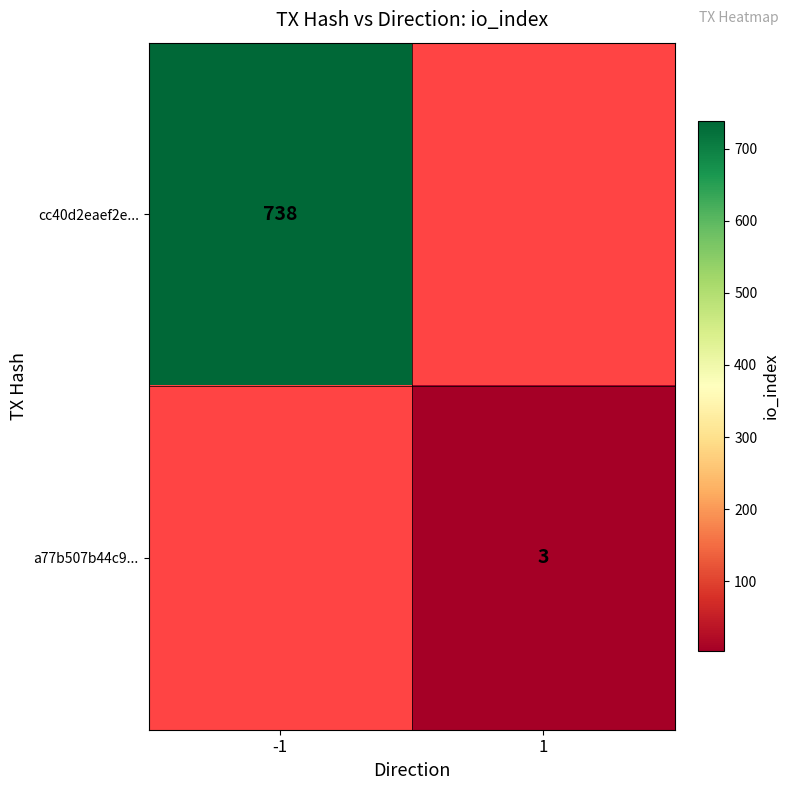

Is it true that cc40d2eaef2e... equals 738 at -1?

True